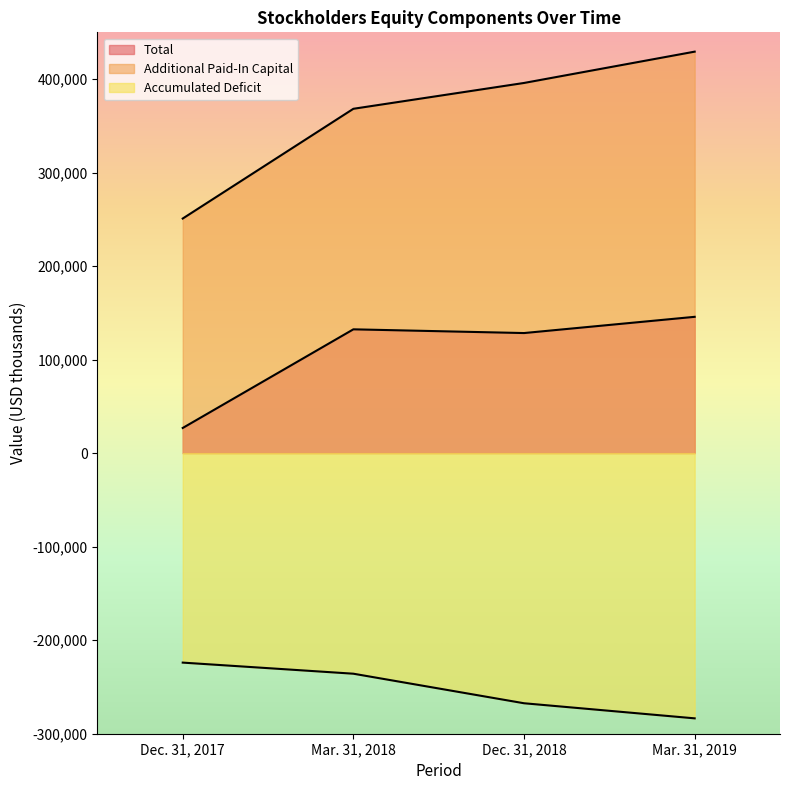

True or false: Total and Accumulated Deficit intersect in this chart.

False